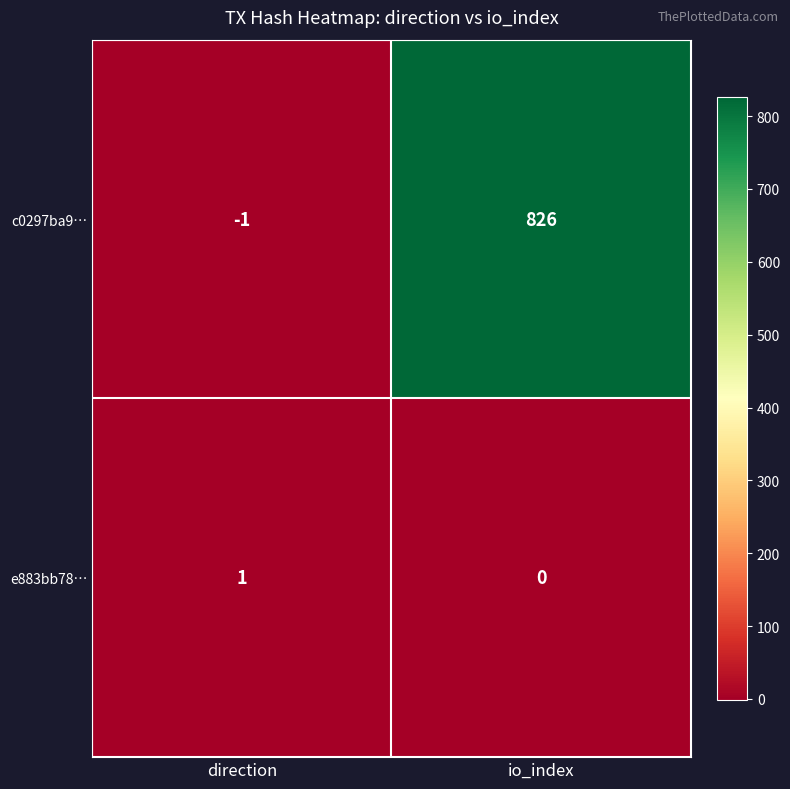

Reading left to right, transcribe all the data shown in this chart.

c0297ba9…: -1	826
e883bb78…: 1	0